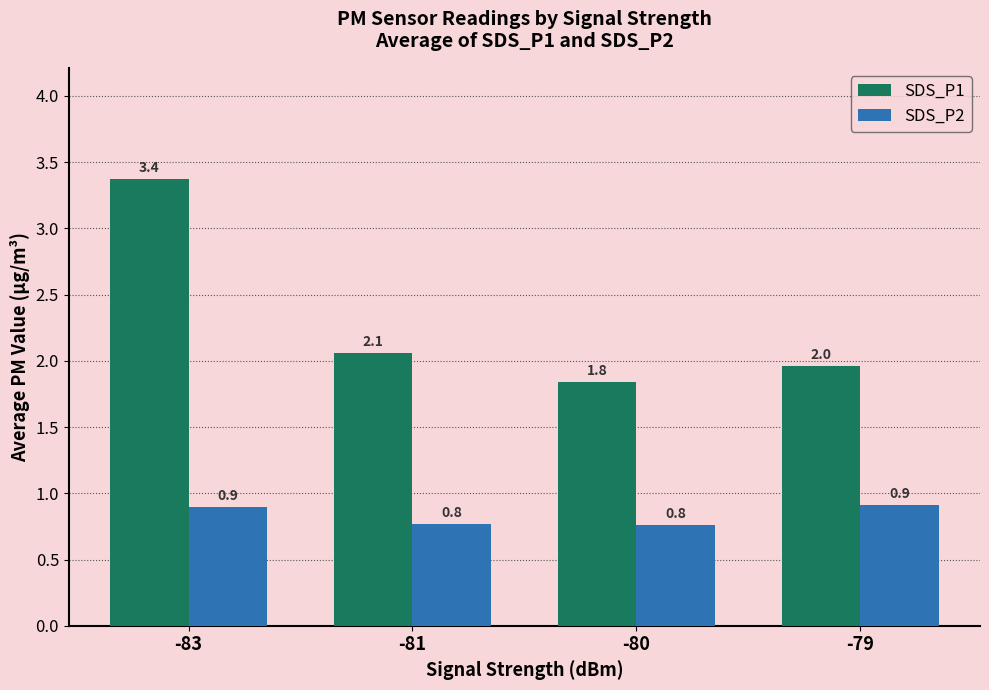

Which series changed the most between -83 and -81?

SDS_P1